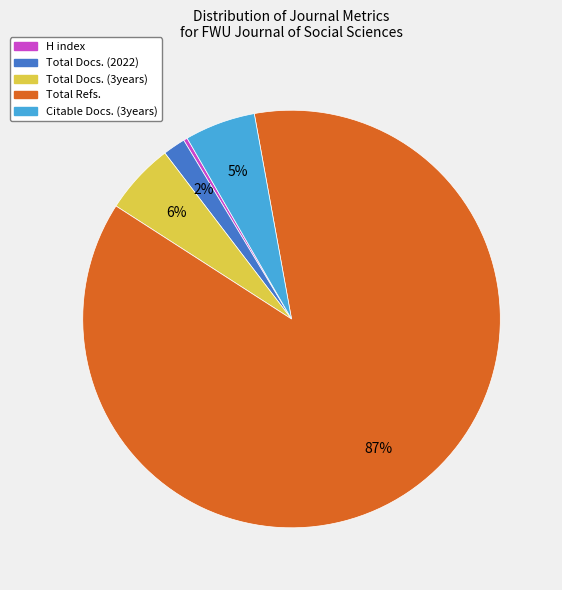

How many segments does this pie chart have?

5